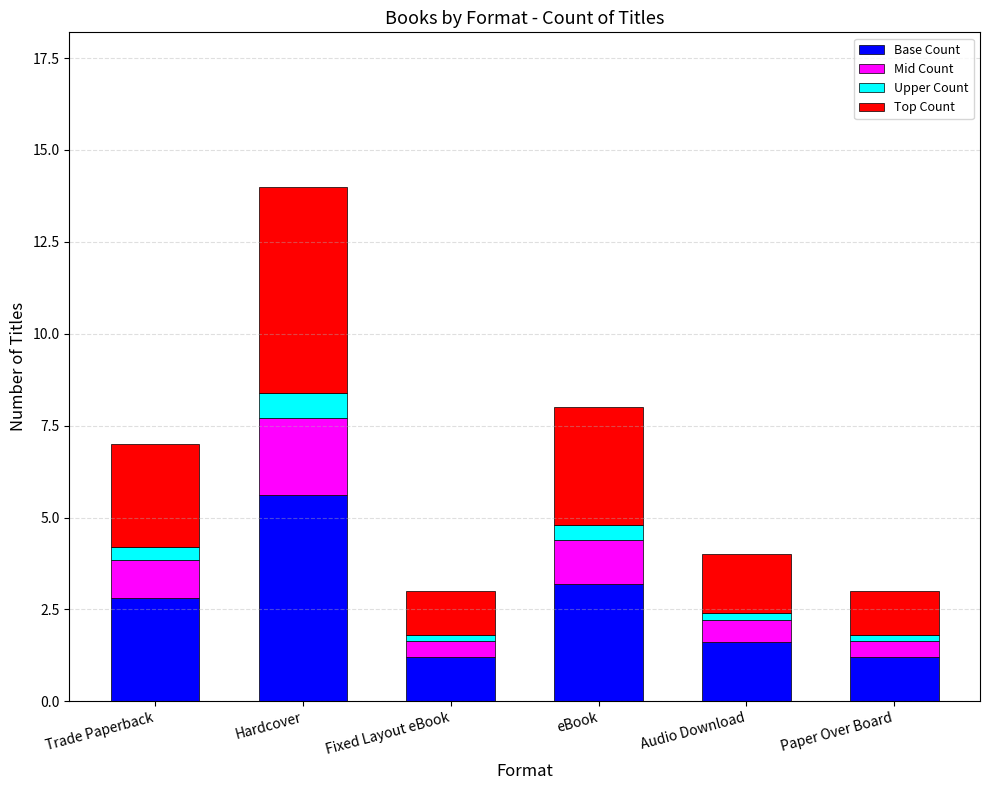

Which category has the highest value in the Base Count series?

Hardcover